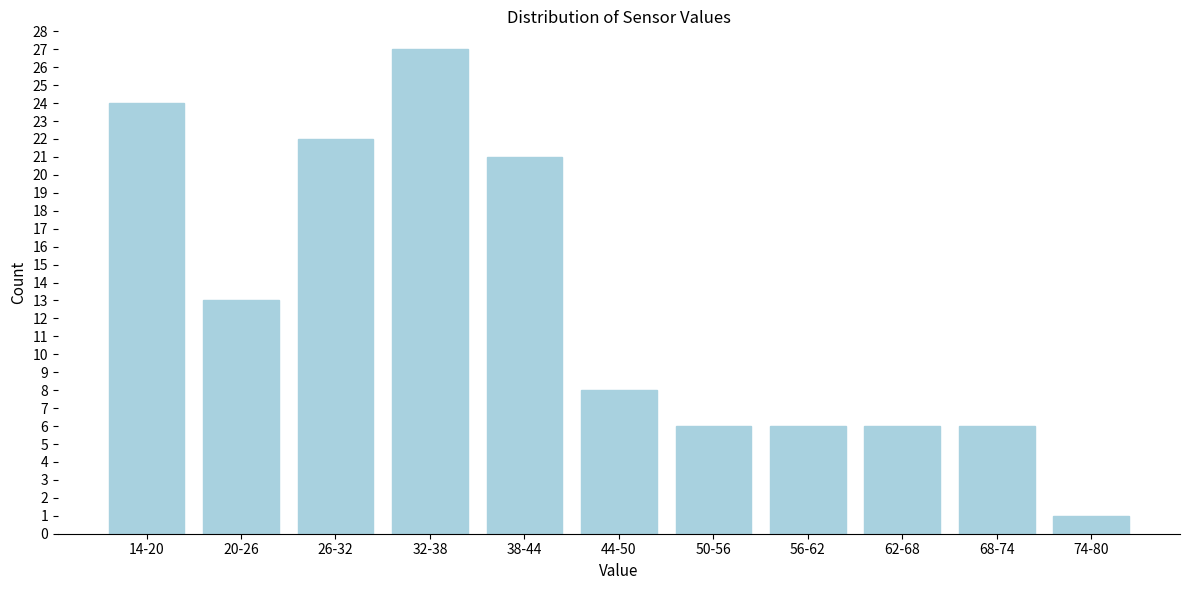

Reading left to right, what are all the values shown in this chart?

24	13	22	27	21	8	6	6	6	6	1